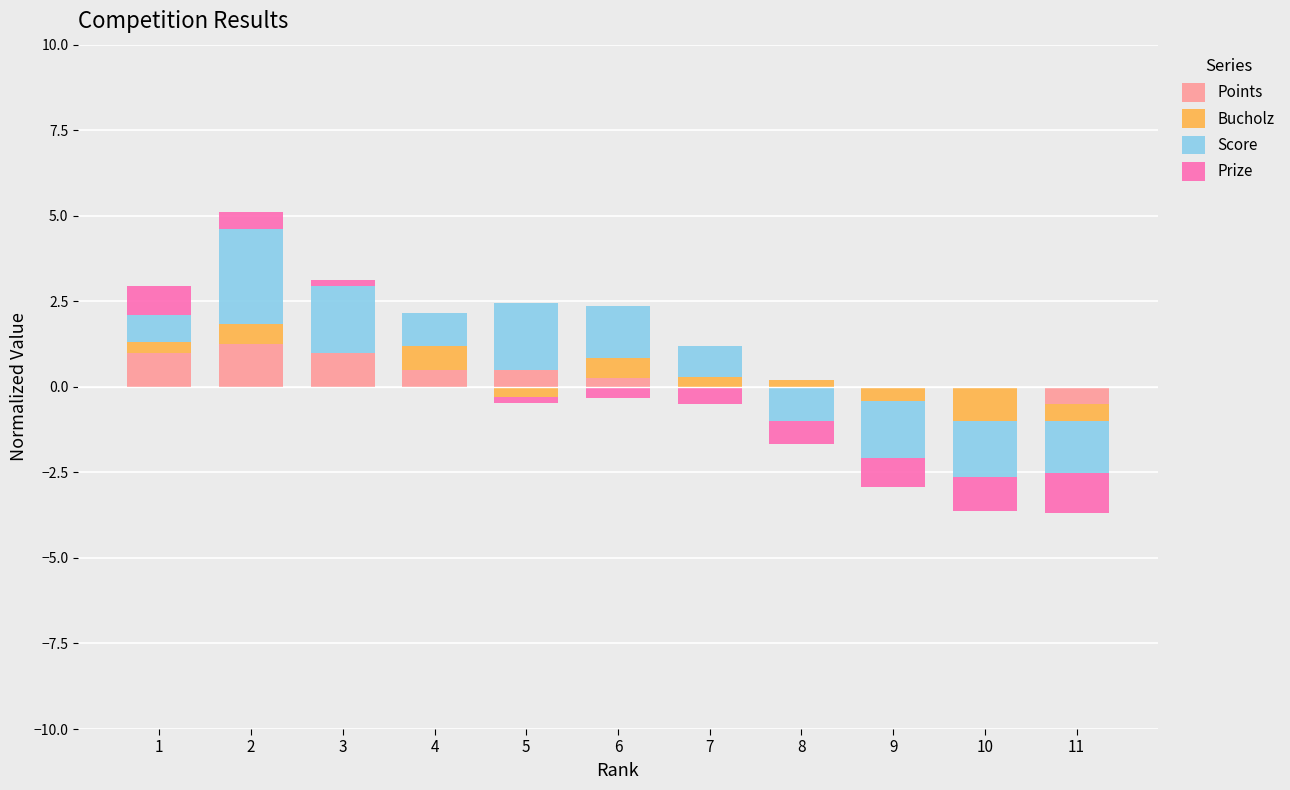

Rank the series at 3 from highest to lowest value.

Score, Points, Prize, Bucholz